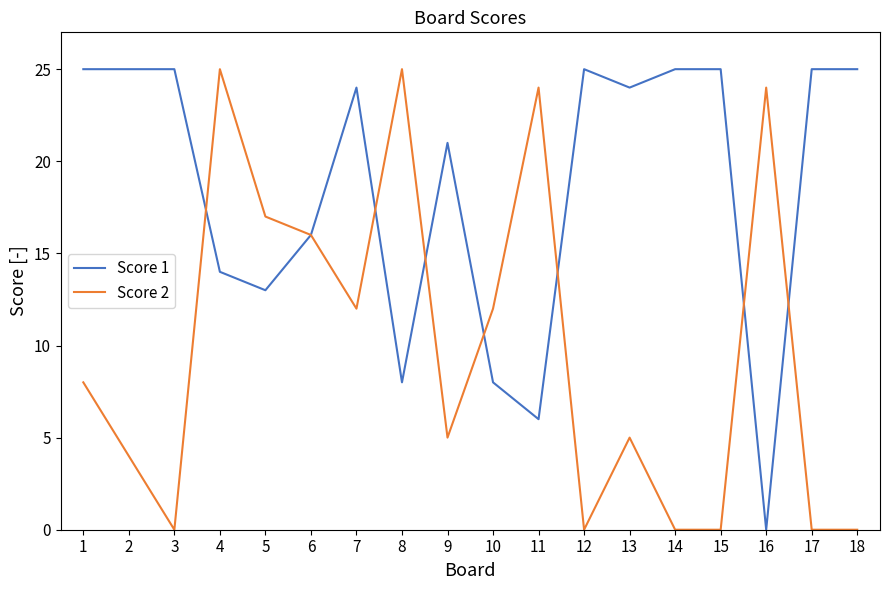

What is the sum of the Score 2 values at 7 and 2?

16